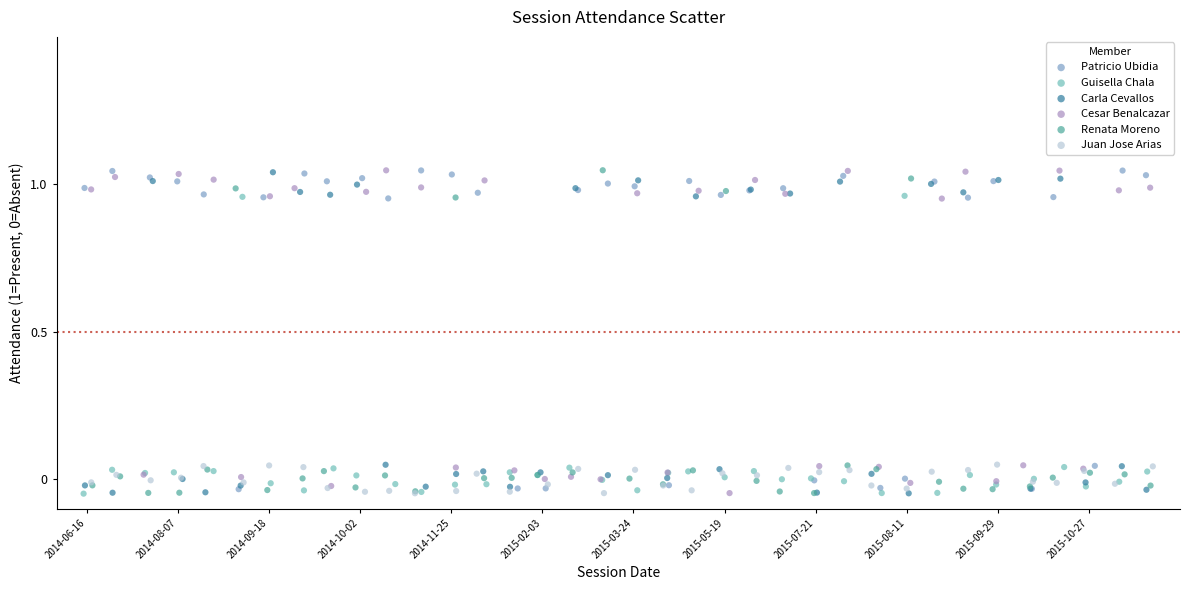

What are all the series names shown in the legend?

Patricio Ubidia, Guisella Chala, Carla Cevallos, Cesar Benalcazar, Renata Moreno, Juan Jose Arias